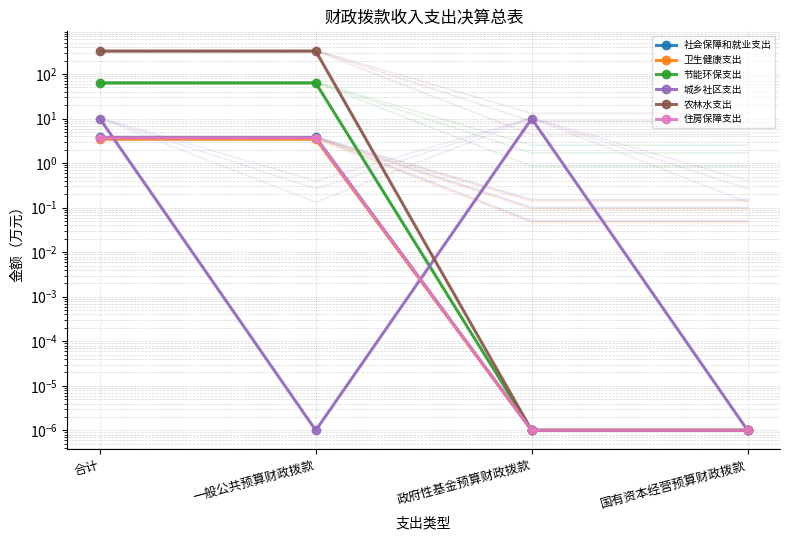

What position from the left is 国有资本经营预算财政拨款?

4